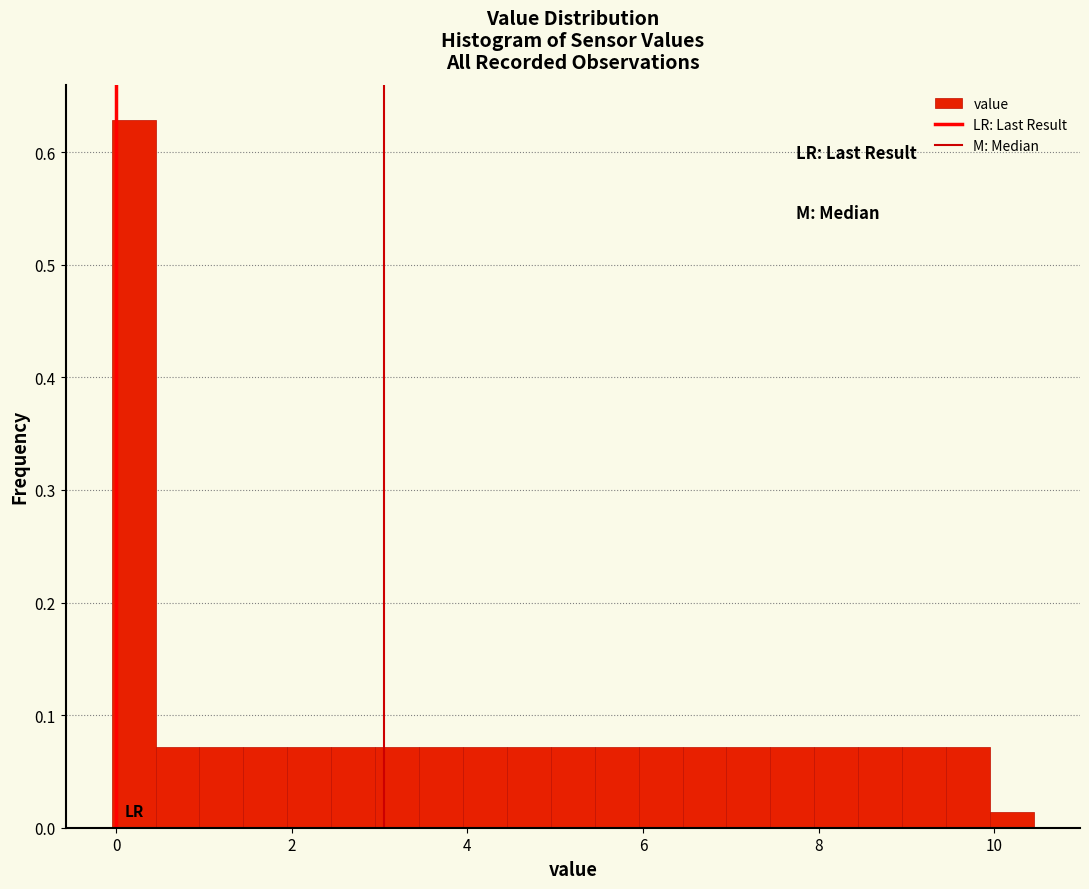

Read against the x-axis, roughly where is the centre of the tallest bar?

0.2